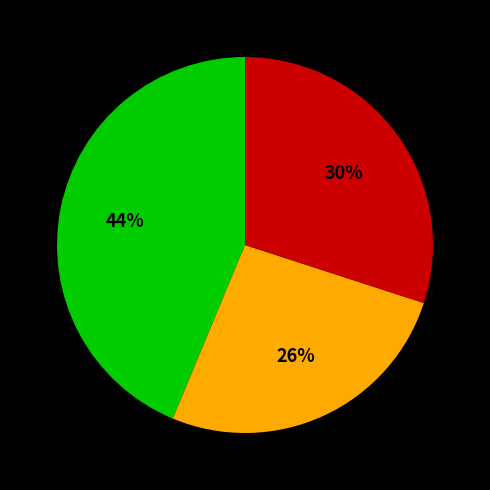

To the nearest percent, what is the average slice percentage?

33%